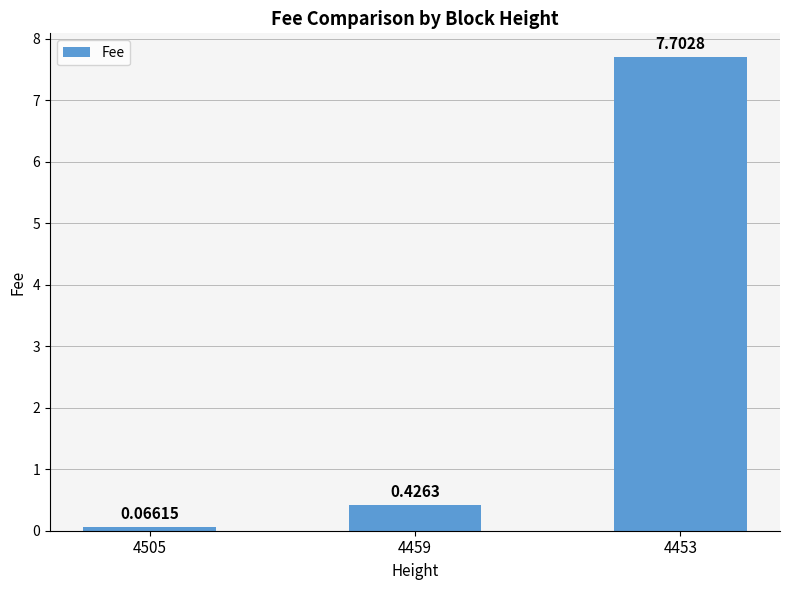

The value at 4453 is 7.7. True or false?

True